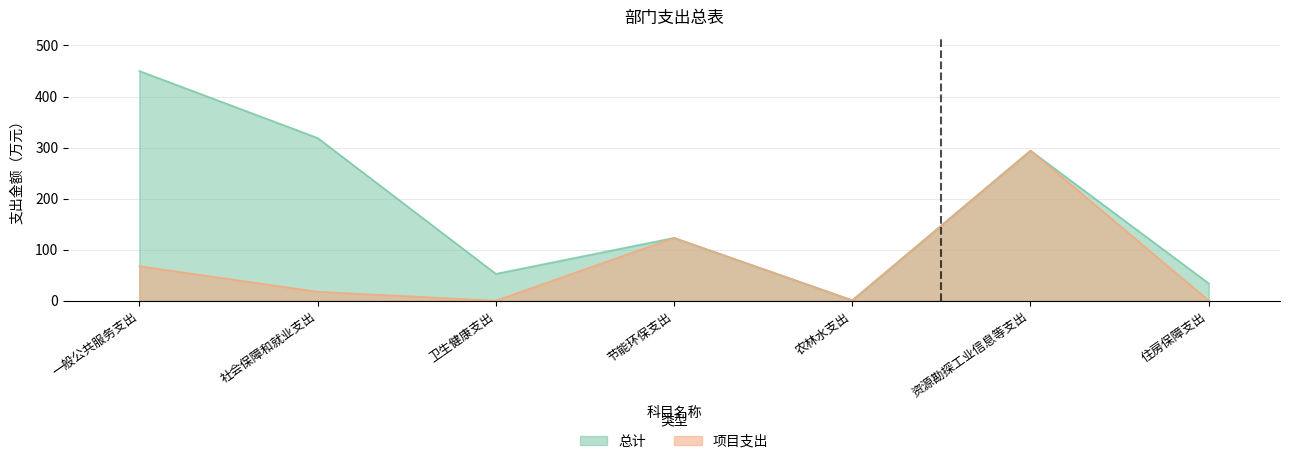

How many lines are shown in the chart?

2